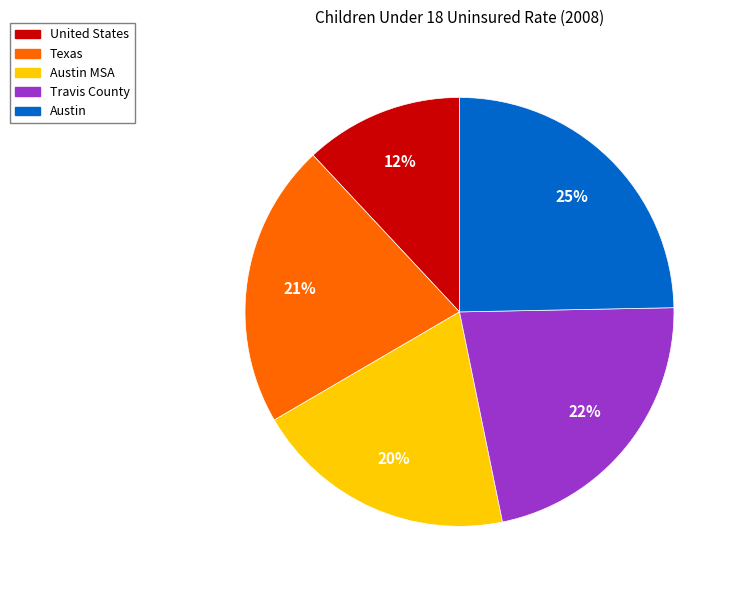

Is there a majority slice in this chart?

No